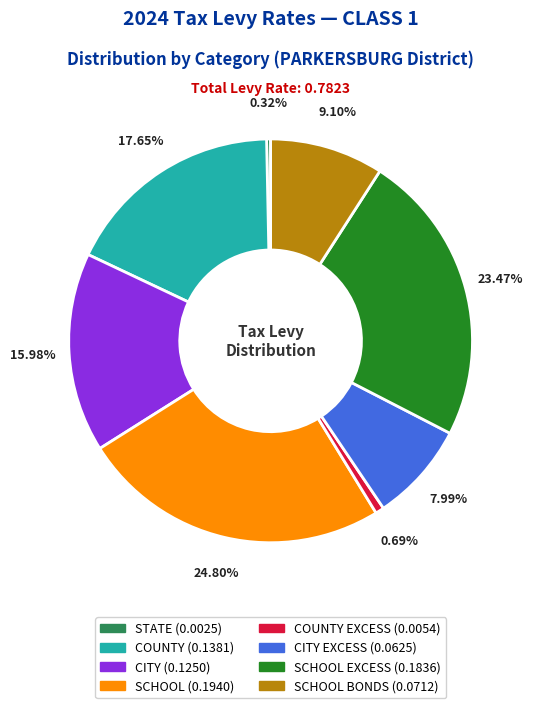

Is there a majority slice in this chart?

No